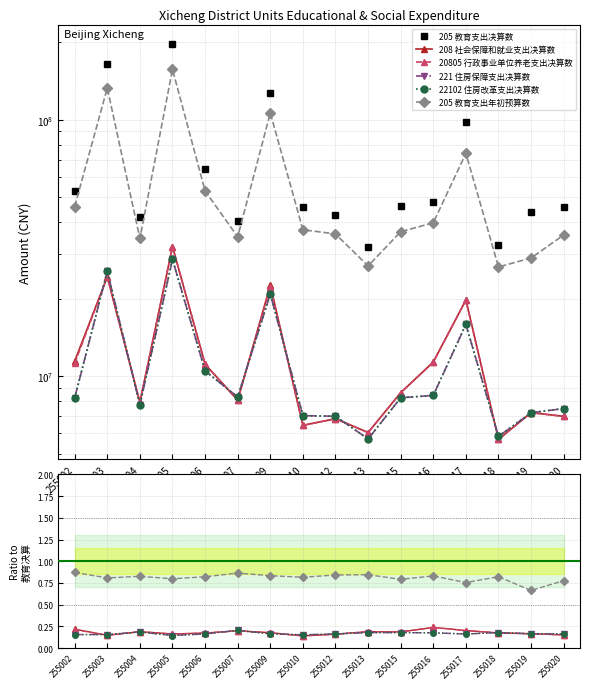

What is the difference between the maximum and minimum values in the 221 住房保障支出决算数 series?

0.1